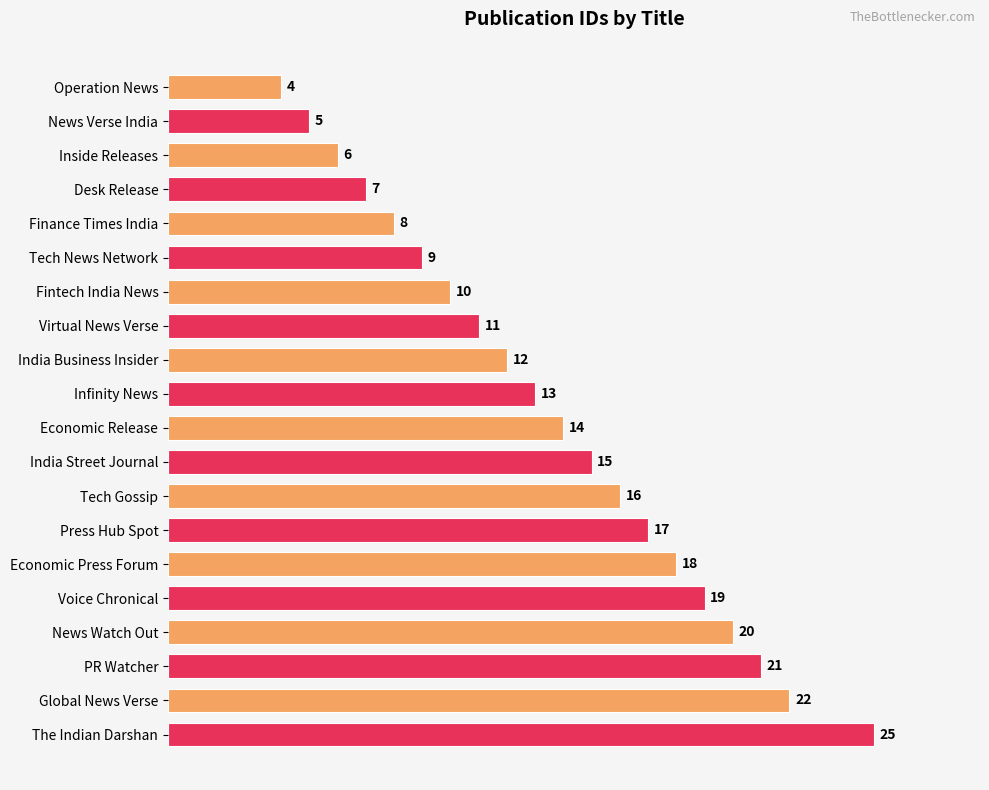

True or false: the data shows 33 at PR Watcher.

False